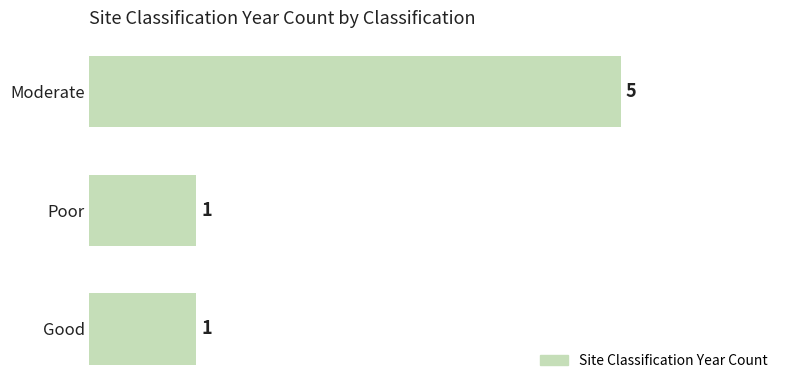

Which category has the highest value across all series?

Moderate